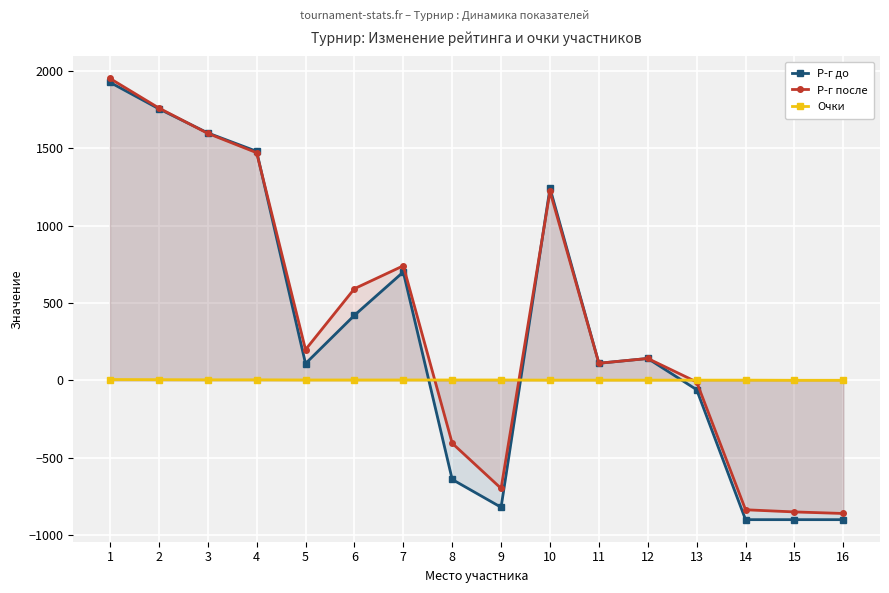

Which series has the largest total across all categories?

Р-г после